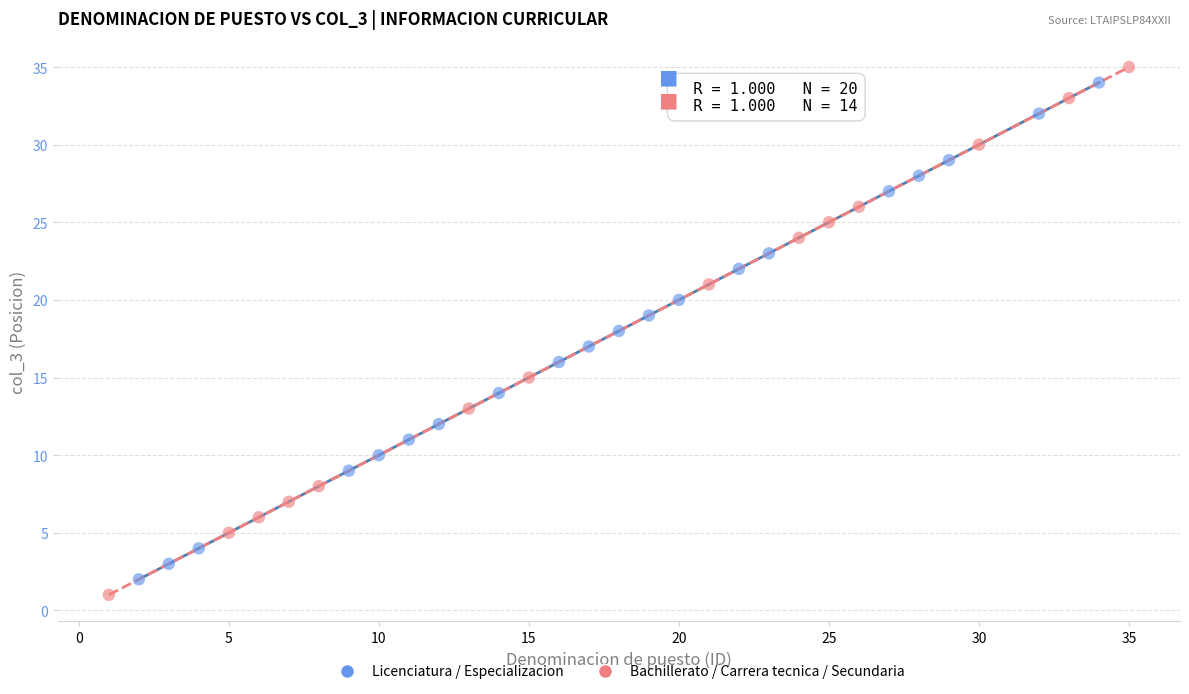

Which series has the widest spread of Y values?

Bachillerato / Carrera tecnica / Secundaria